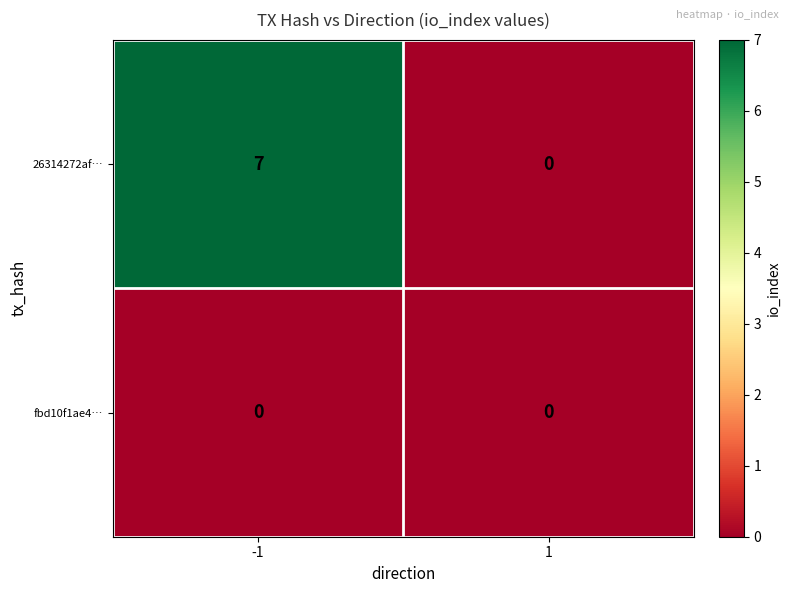

How many distinct data groups are displayed?

2